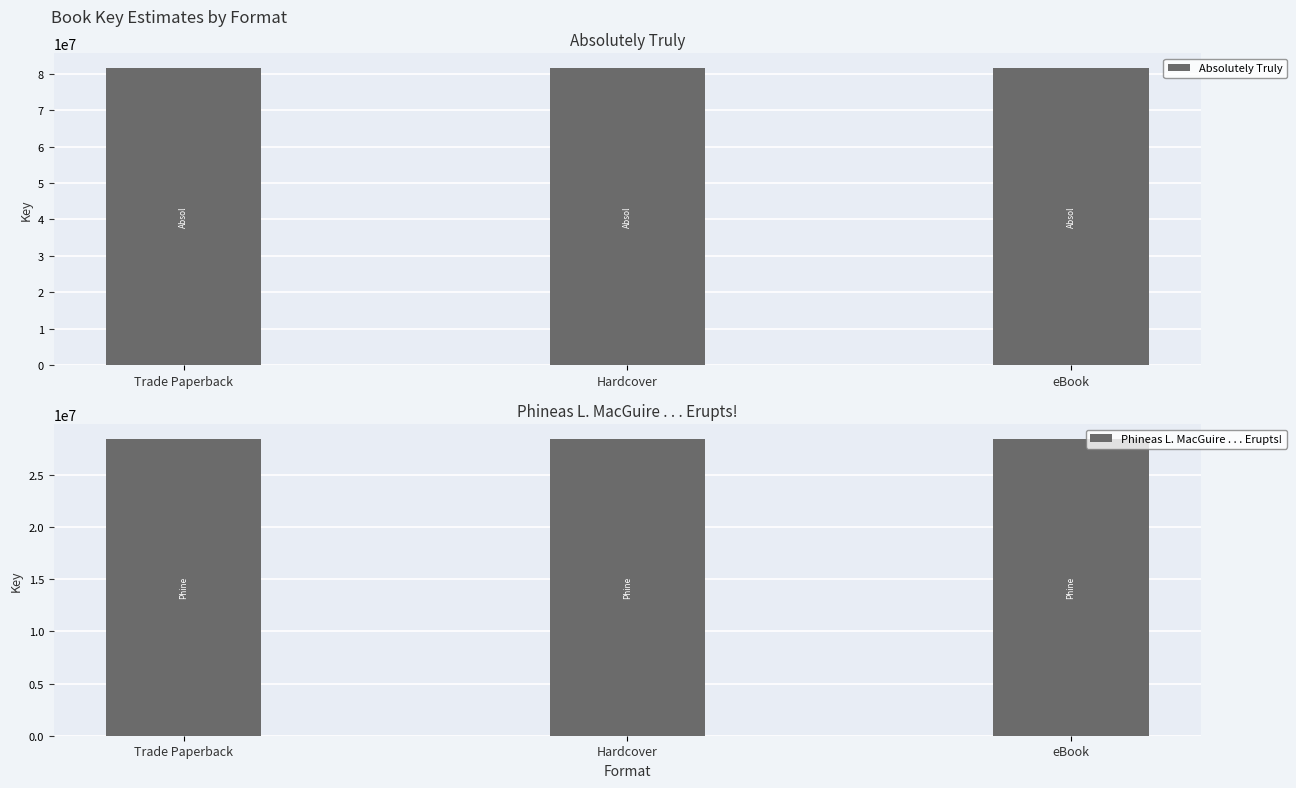

The value of Phineas L. MacGuire . . . Erupts! at eBook is 28434649. True or false?

True